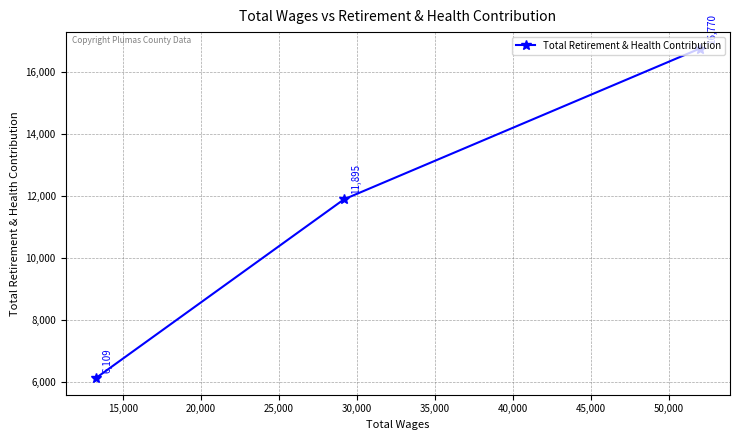

What is the difference between the maximum and second lowest values?

4875